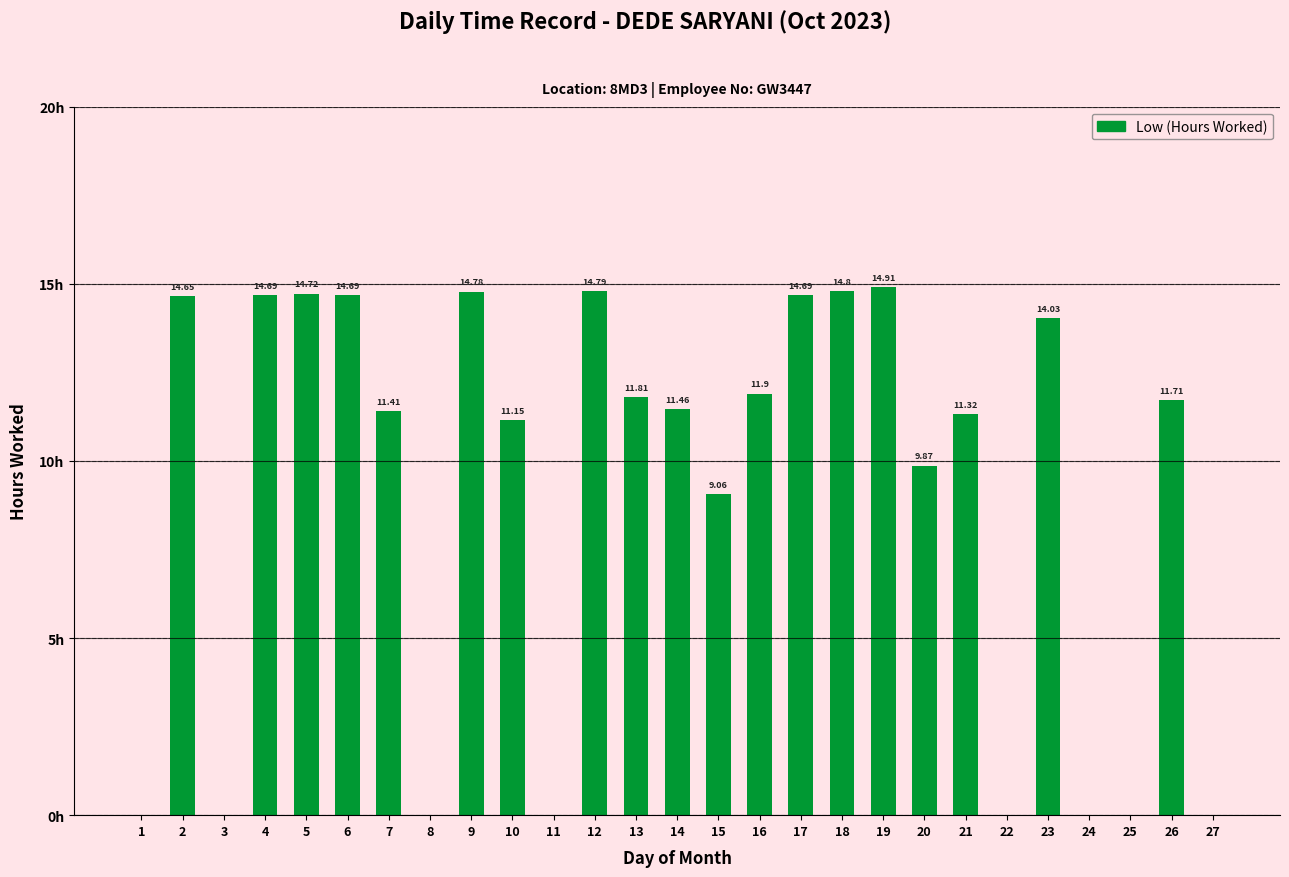

What is the average value?

9.1